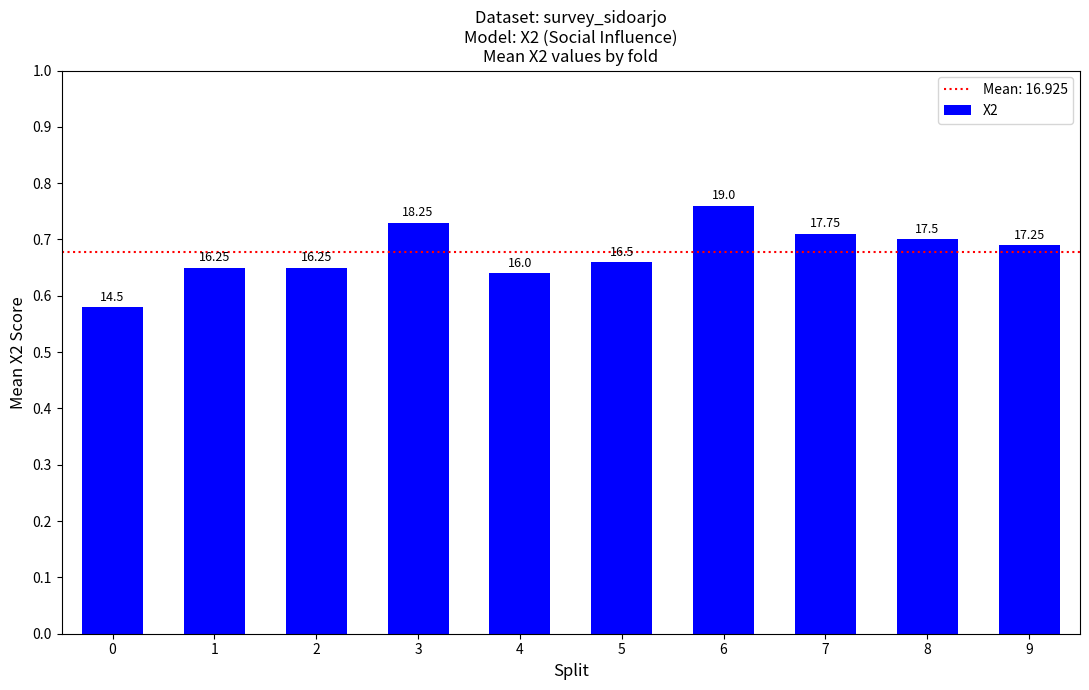

The chart shows a value of 7.8 at 8. True or false?

False